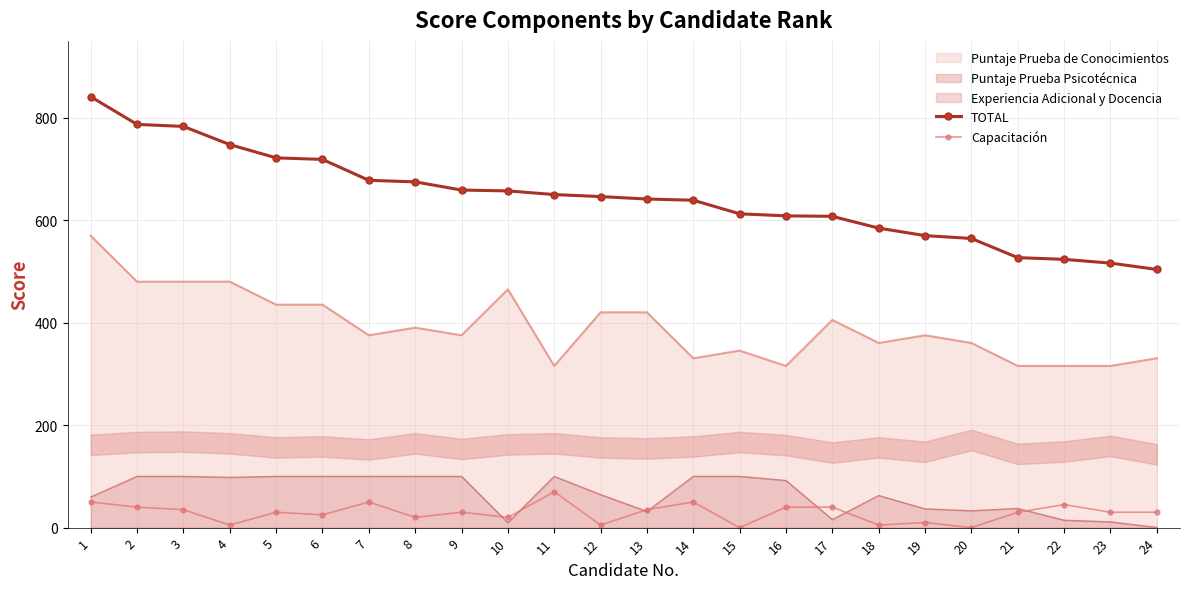

Where is TOTAL nearest to the value 672?

8